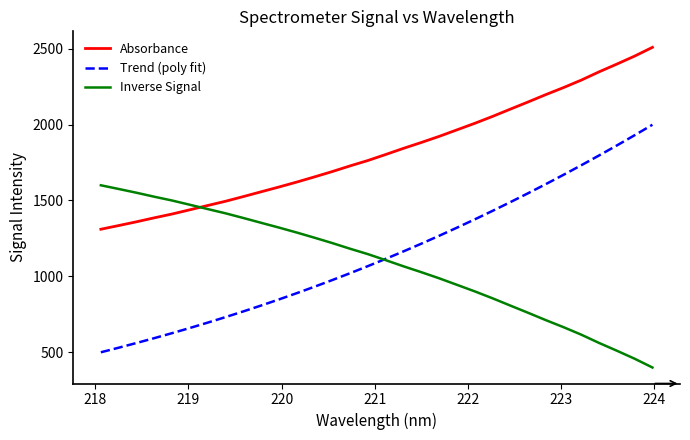

Which series ends up on top after the final intersection of Absorbance and Inverse Signal?

Absorbance